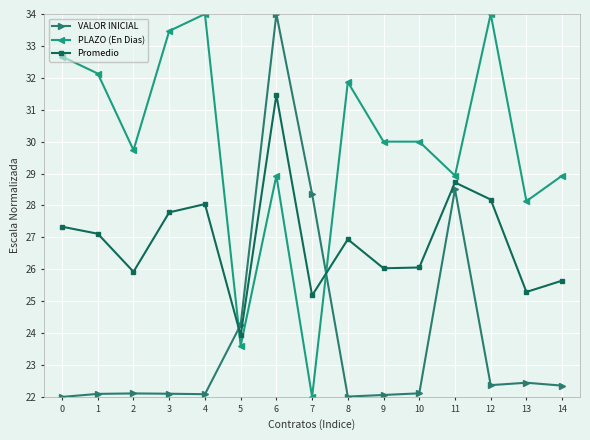

What is the value of the Promedio point at the 10th from the left?

26.0